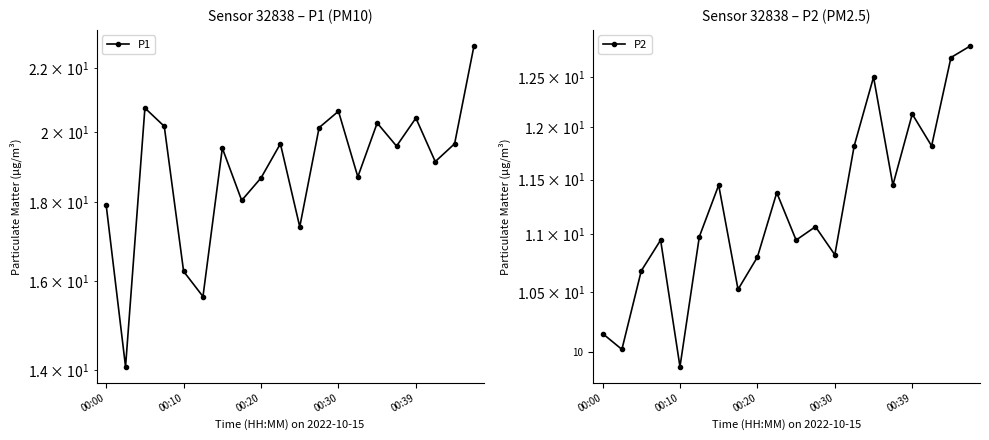

What position from the right is 11?

9